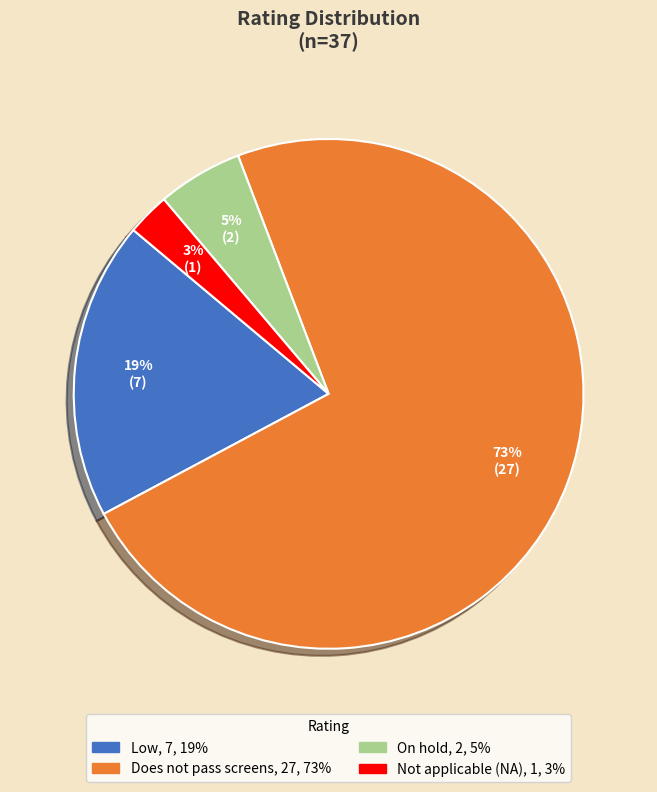

How many slices are in this pie chart?

4